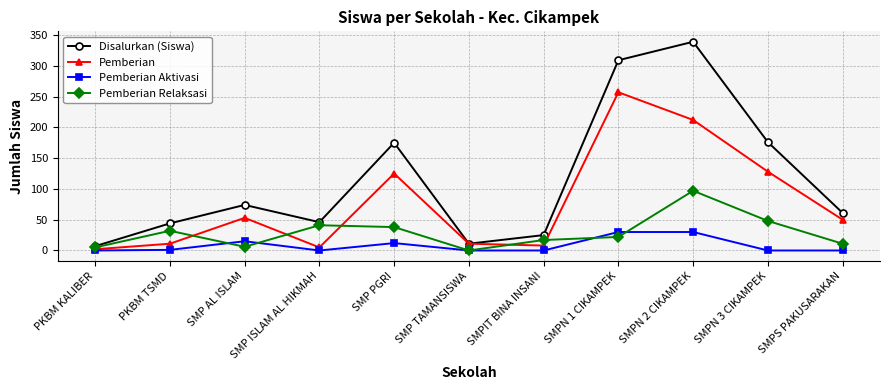

Which series has the largest range (max minus min)?

Disalurkan (Siswa)